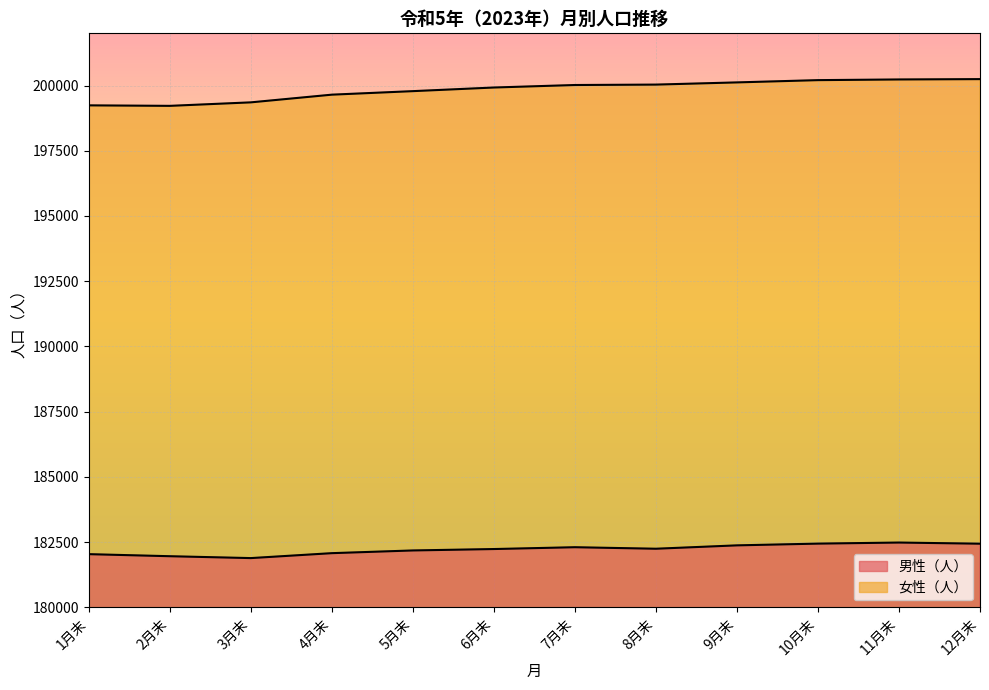

How many interior local valleys does the 男性（人） series have?

2